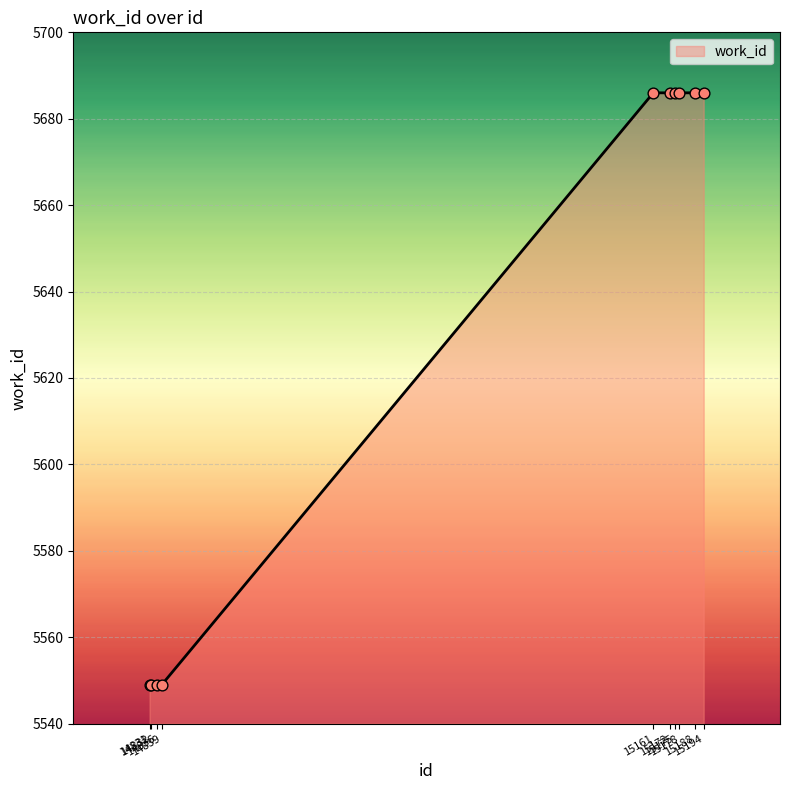

What is the change in value from 14839 to 15194?

+137